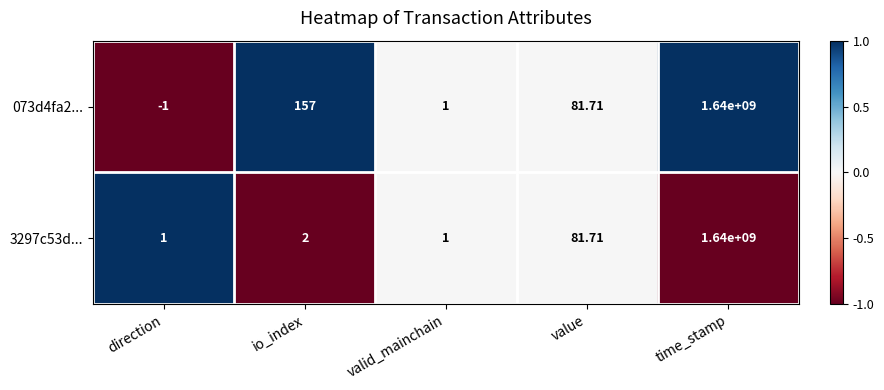

Where is 073d4fa2... nearest to the value 819999999?

io_index